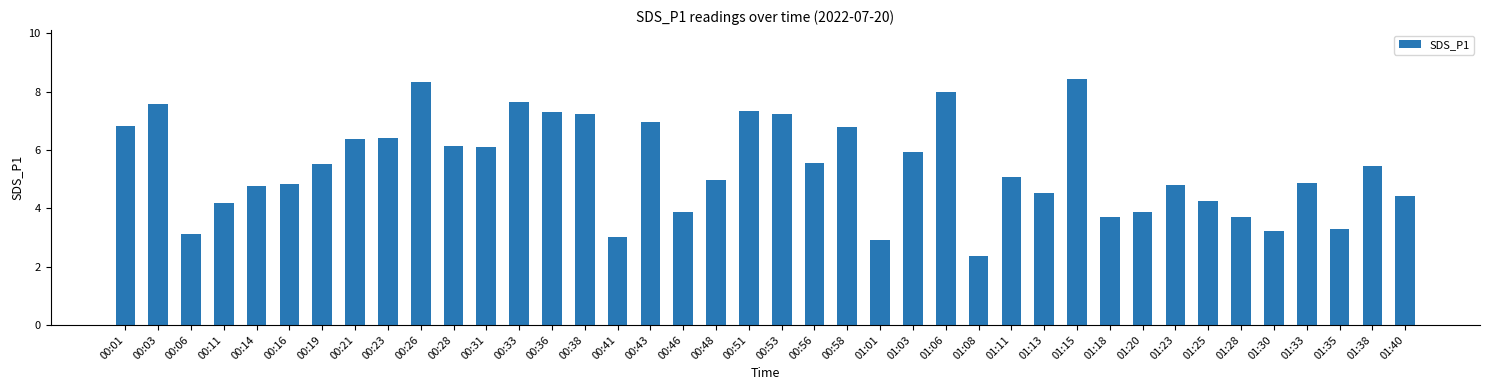

What is the sum of all values?

217.1